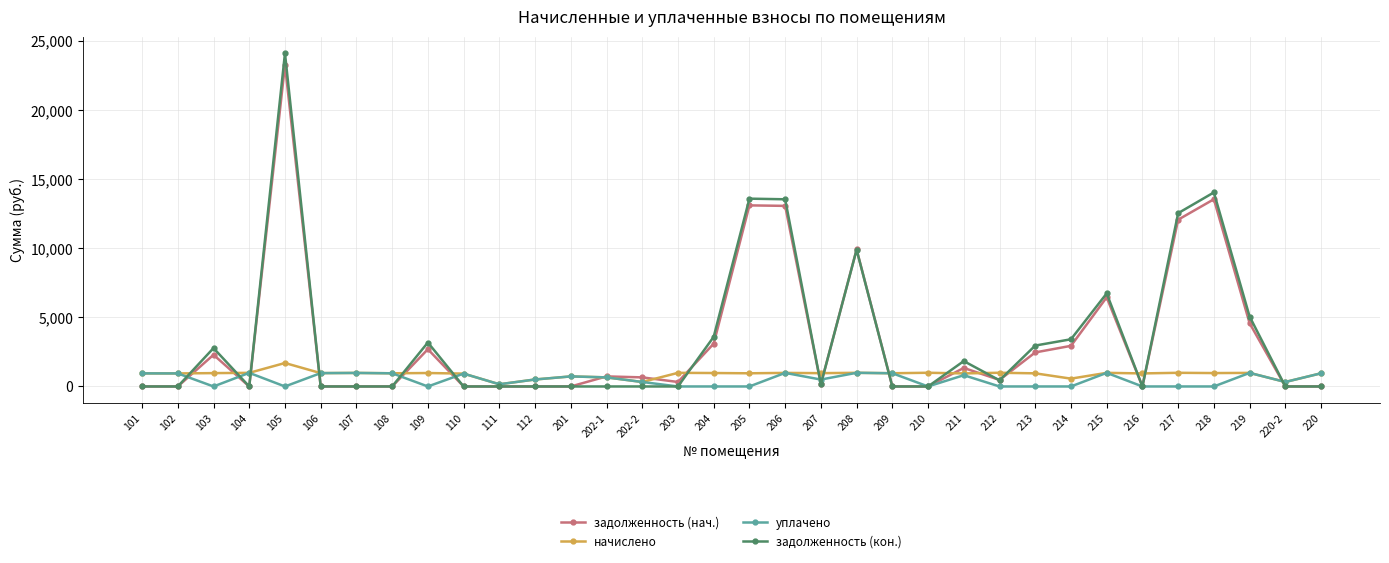

What is the greatest value displayed?

24112.2